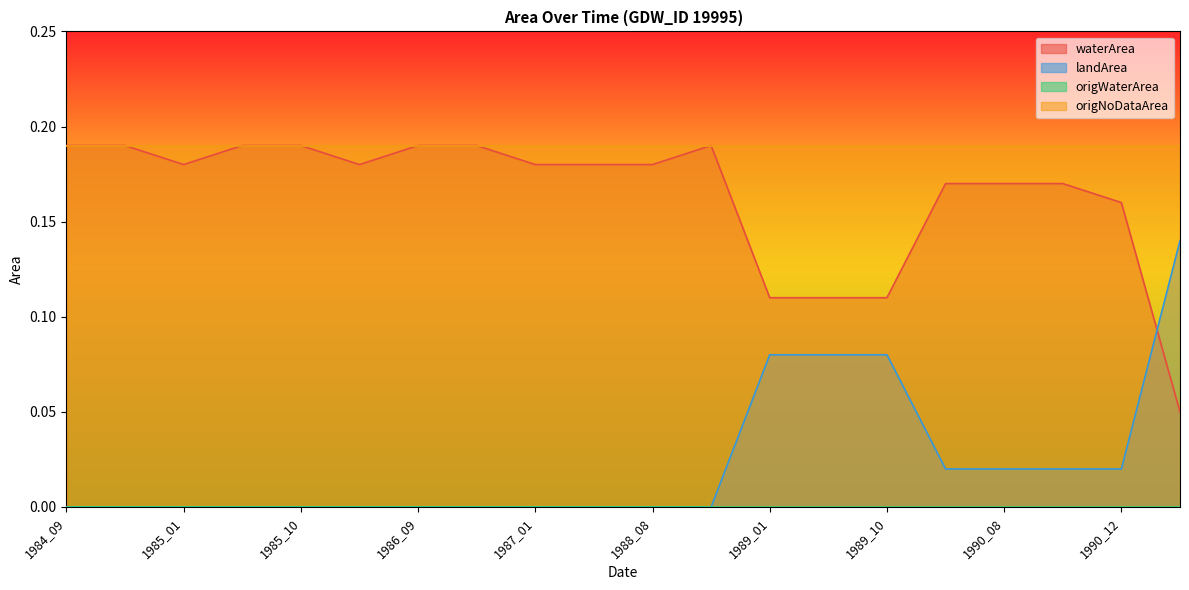

Which category has the highest value in the landArea series?

1991_01